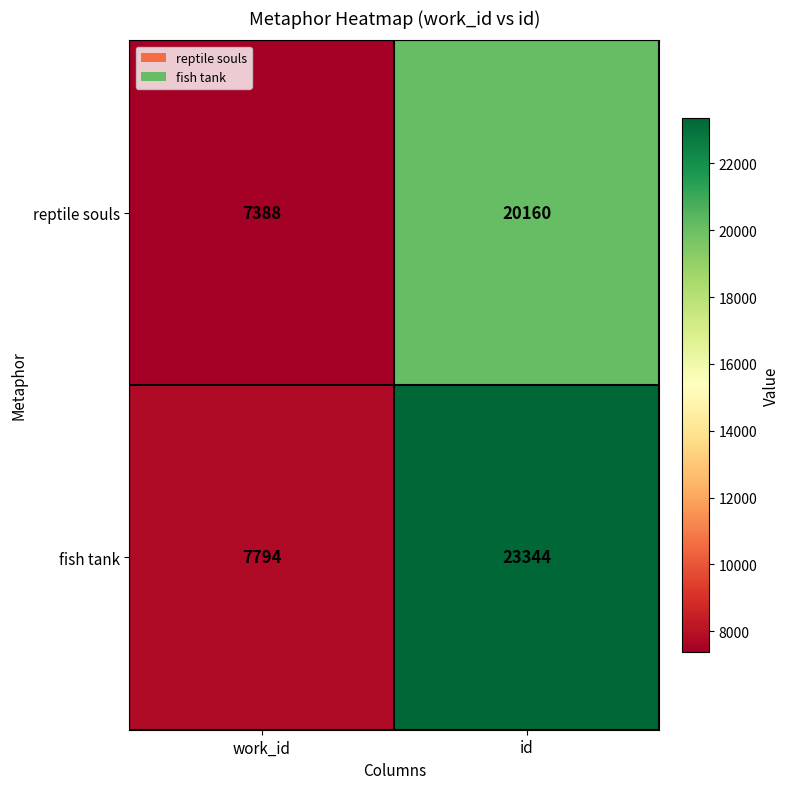

What is the total value across all series at work_id?

15182